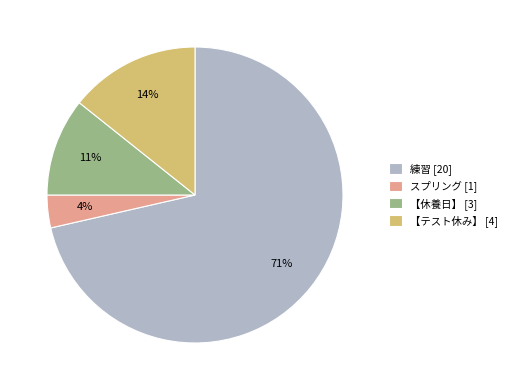

To the nearest percent, what is the difference between the スプリング [1] and 【休養日】 [3] slice percentages?

7%